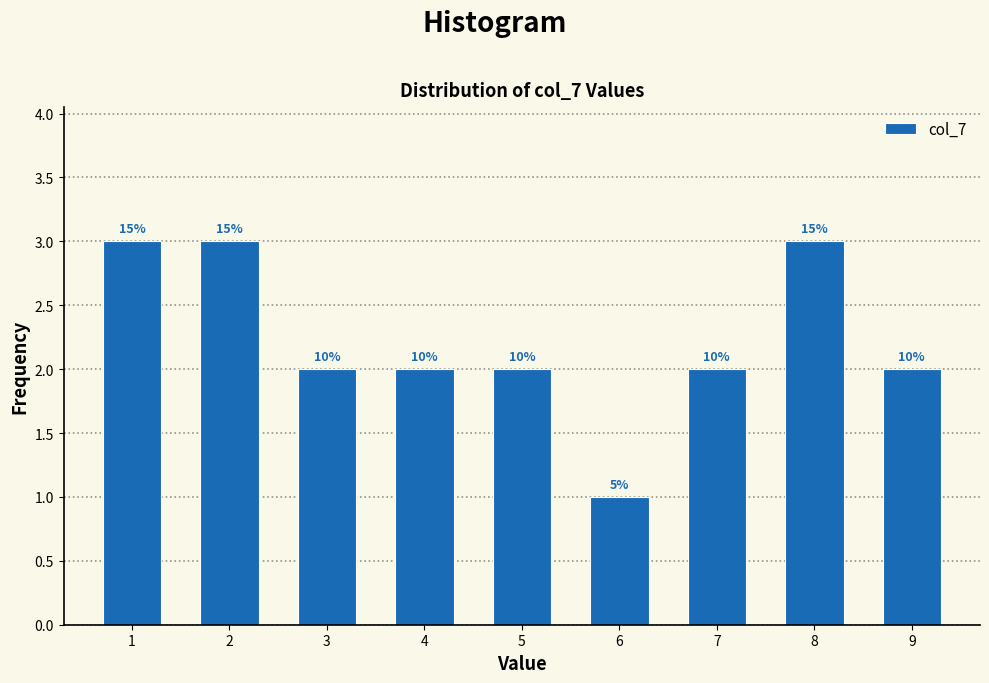

Are the bars horizontal?

No